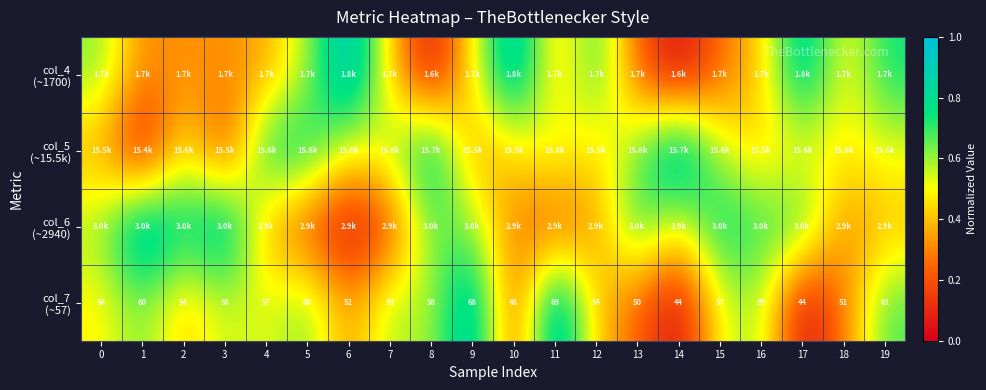

How many data points does each series have?

20